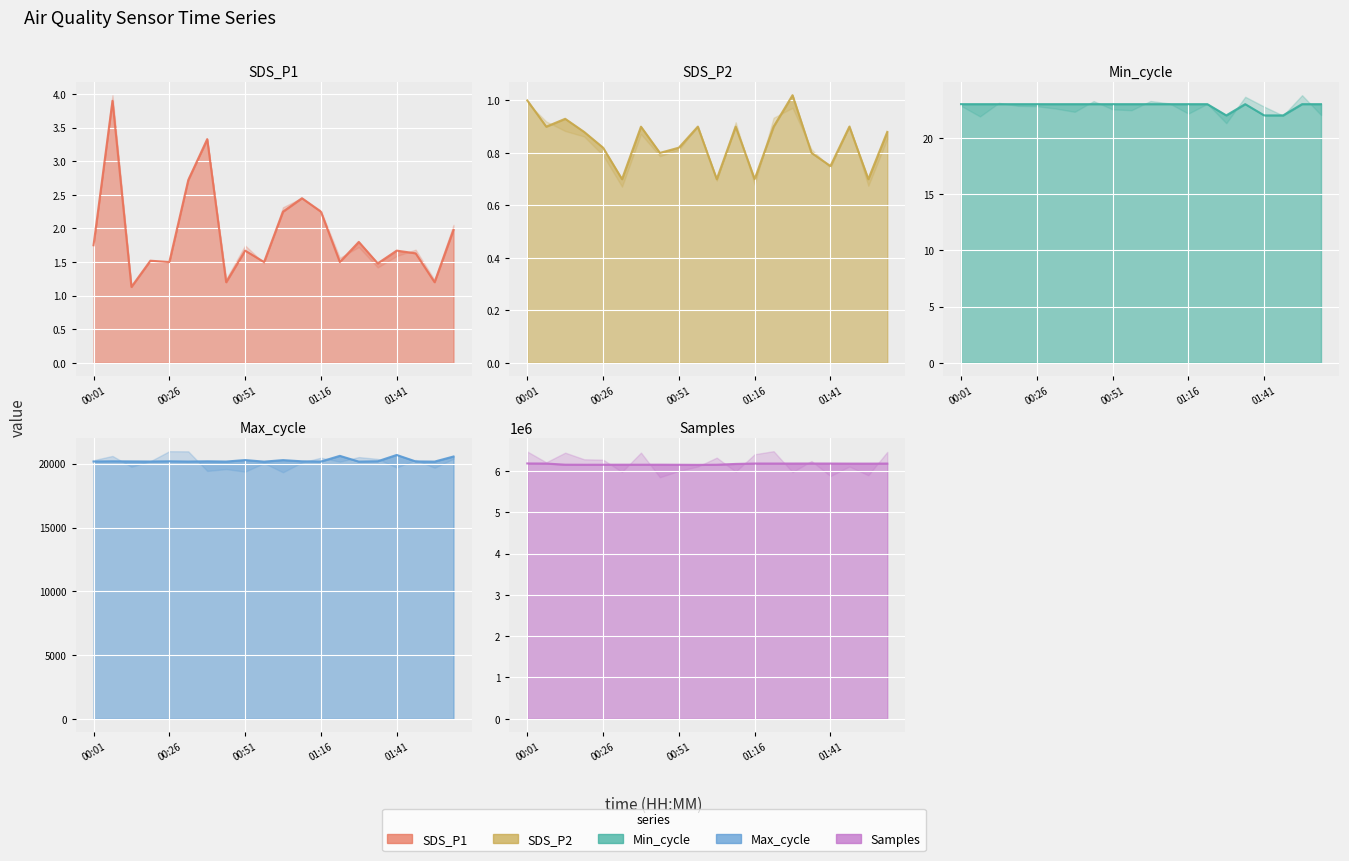

Where is the first local minimum for Samples?

00:20